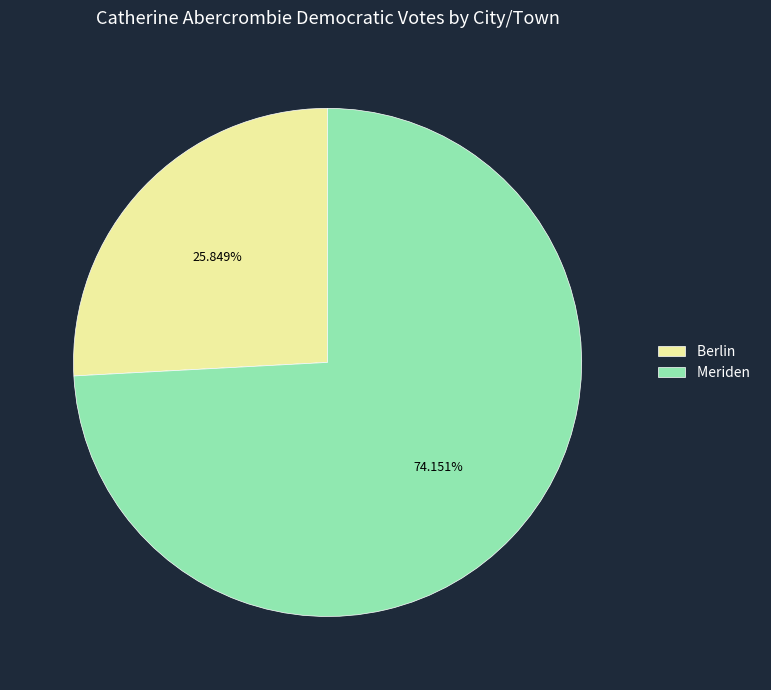

To the nearest percent, what portion does Berlin represent?

26%